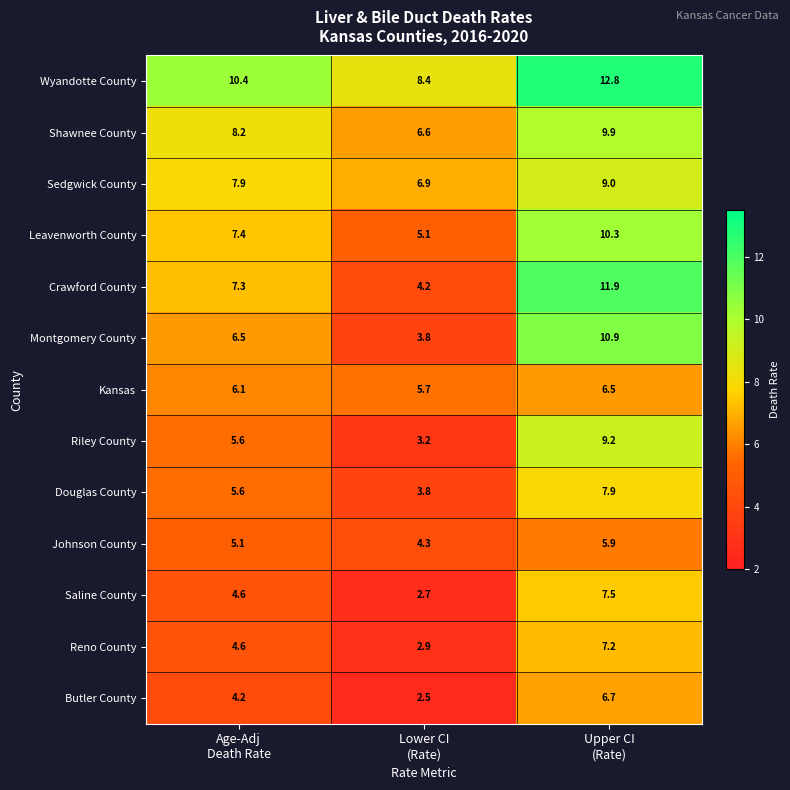

What is the smallest value displayed?

2.5